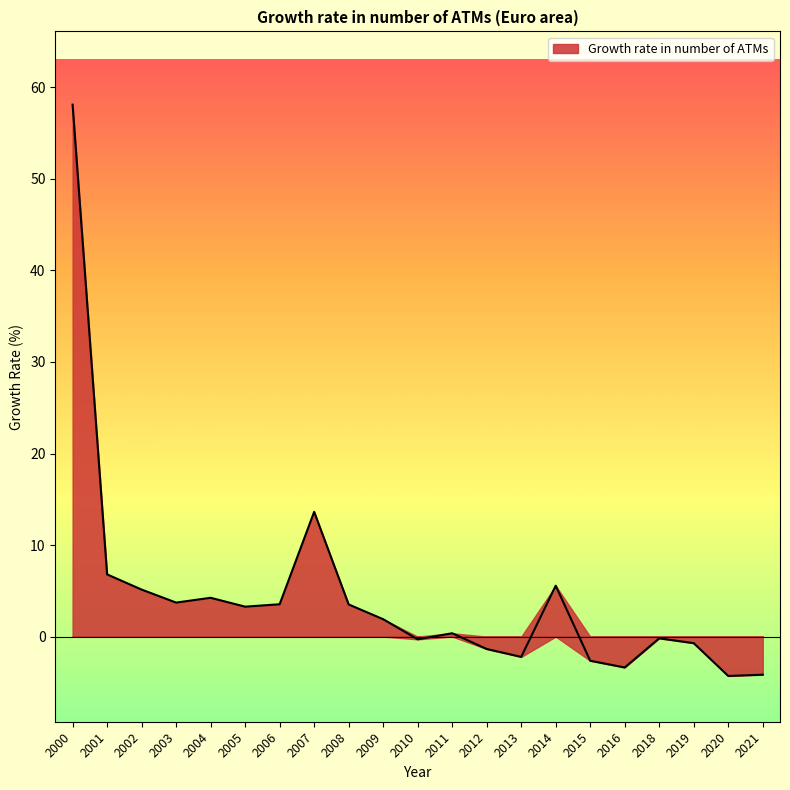

Reading left to right, extract all data points from this chart.

58.1	6.8	5.1	3.7	4.2	3.3	3.5	13.6	3.5	1.9	-0.3	0.4	-1.4	-2.2	5.6	-2.6	-3.4	-0.2	-0.7	-4.3	-4.2